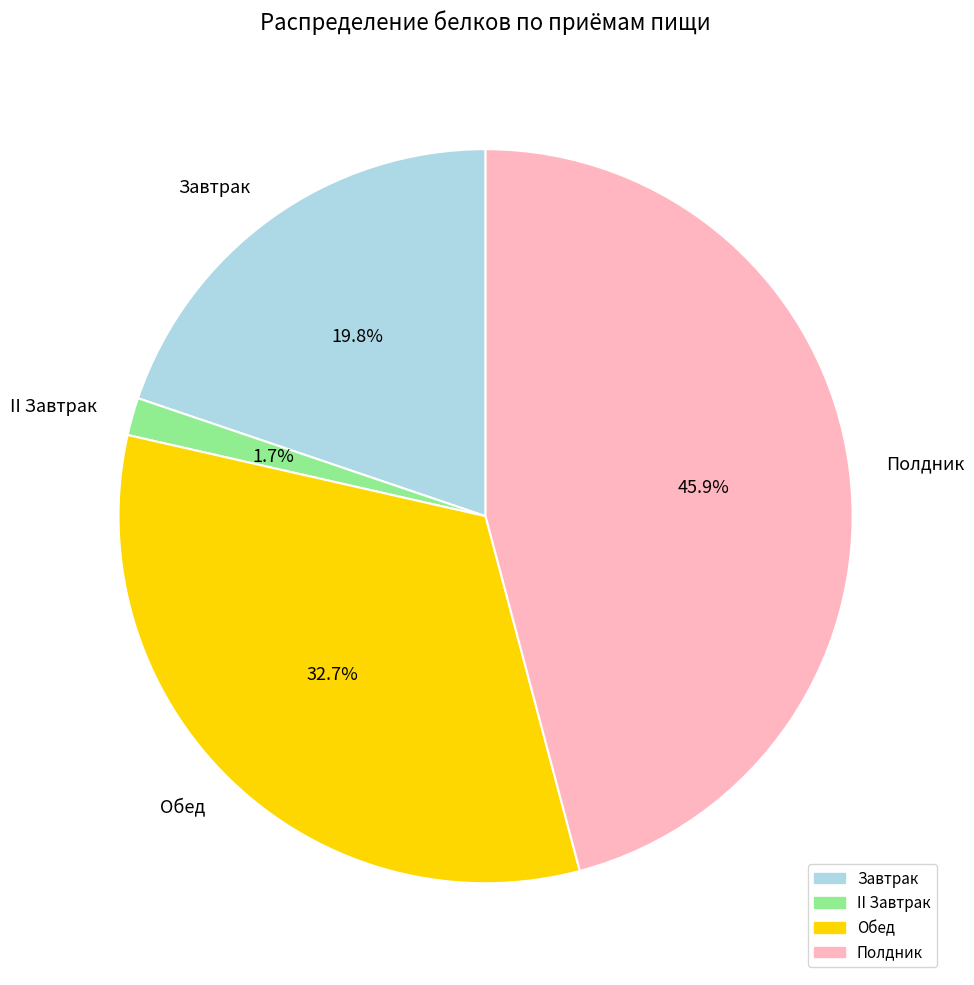

Which slice is the largest?

Полдник